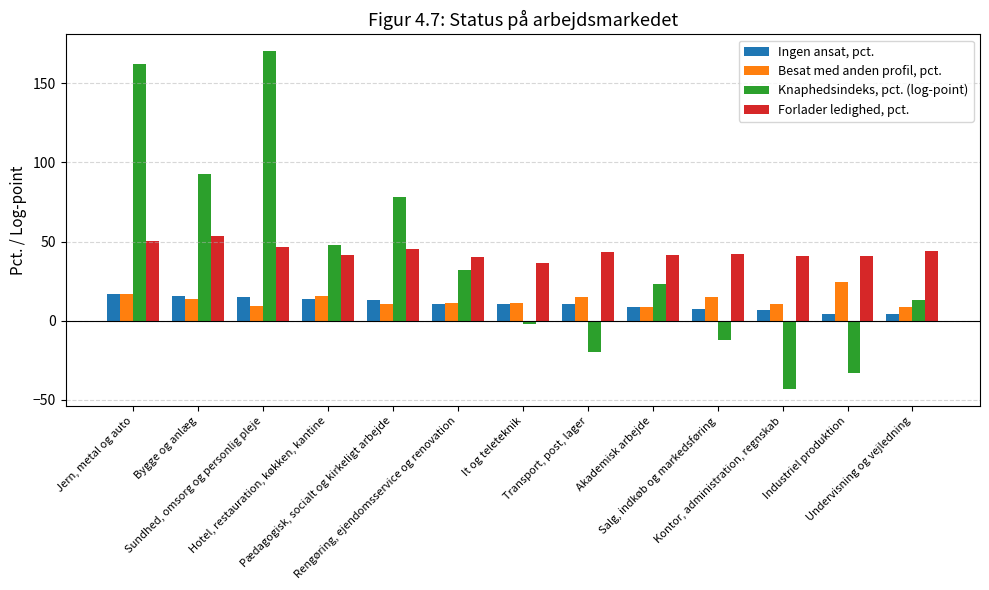

What is the maximum value shown in the chart?

170.3